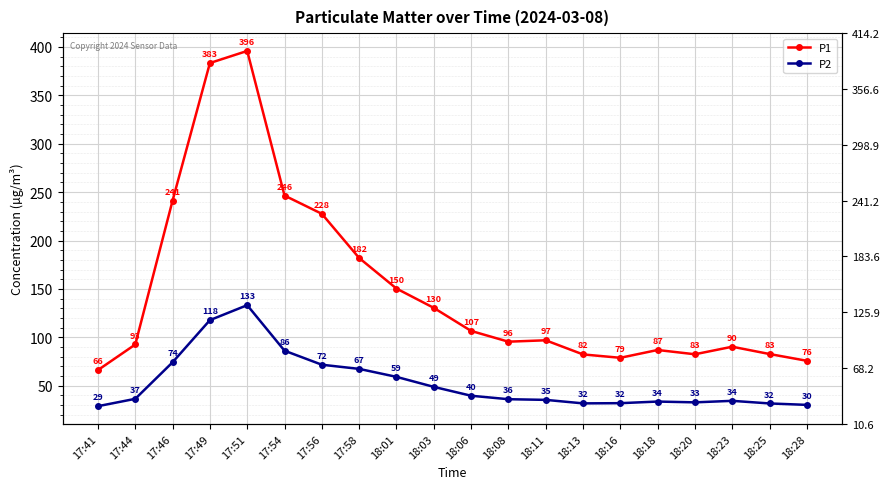

Which category has the highest value in the P1 series?

17:51